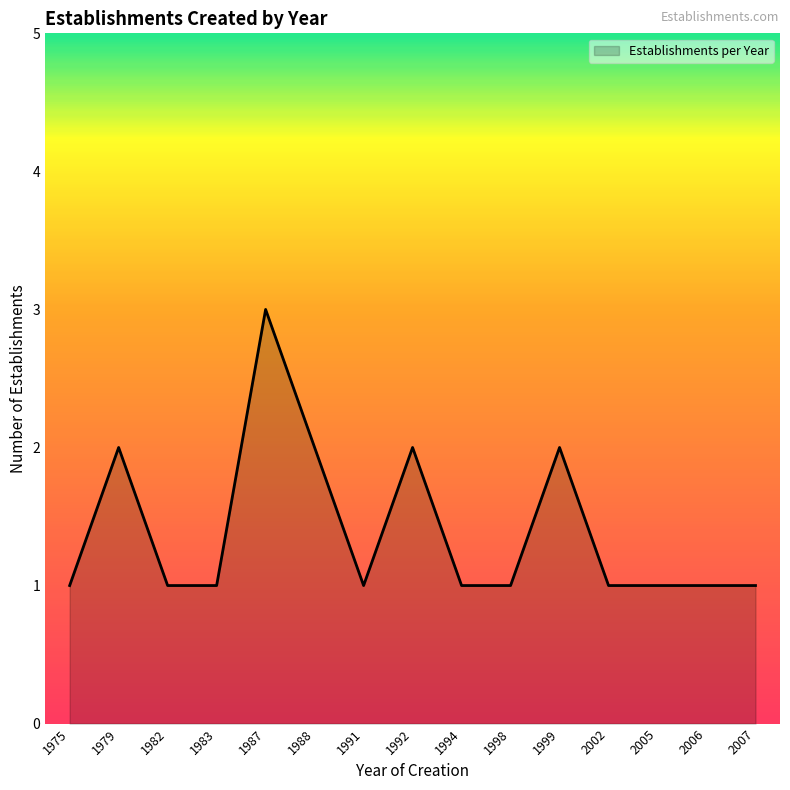

Which label corresponds to the largest value in the chart?

1987